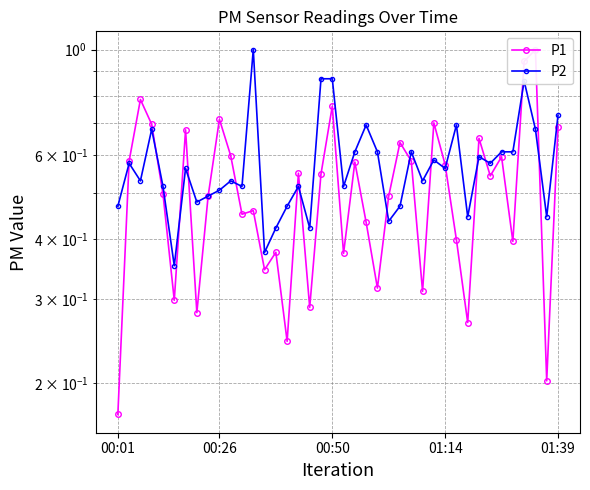

What is the difference between the maximum and minimum values in the P1 series?

0.8